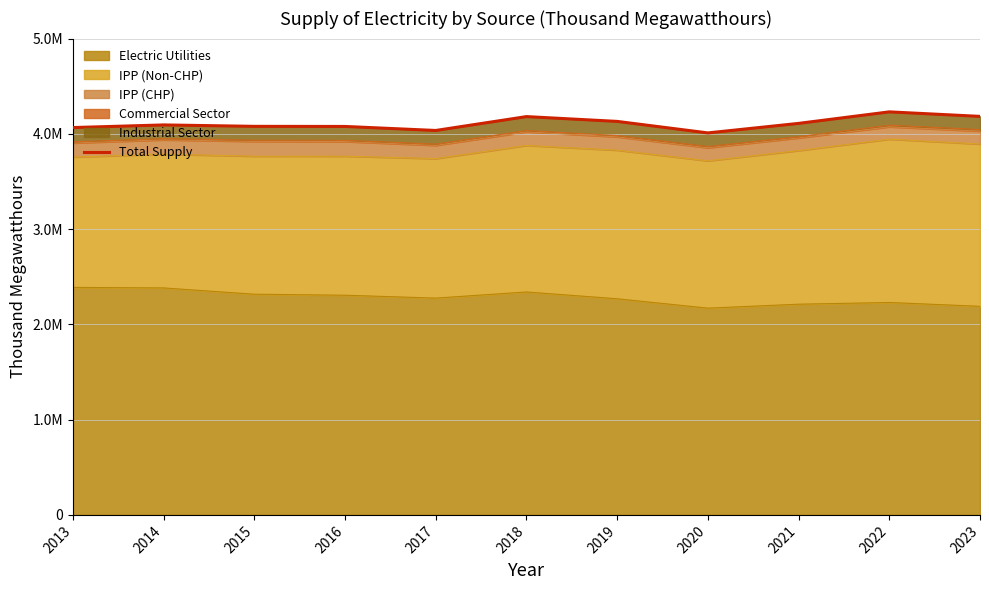

List the labels in order of value, smallest first.

2020, 2017, 2013, 2016, 2015, 2014, 2021, 2019, 2018, 2023, 2022